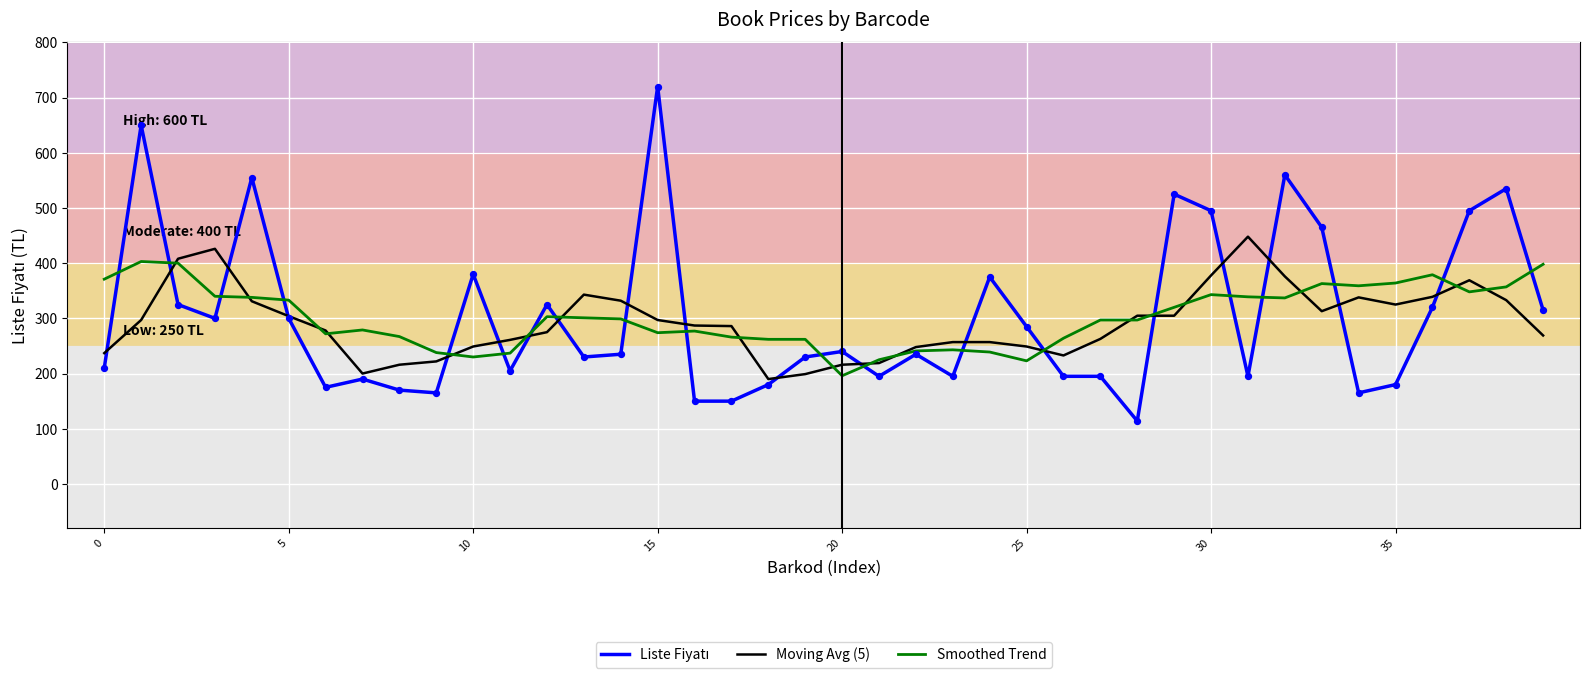

What is the highest value of the Smoothed Trend series?

403.0